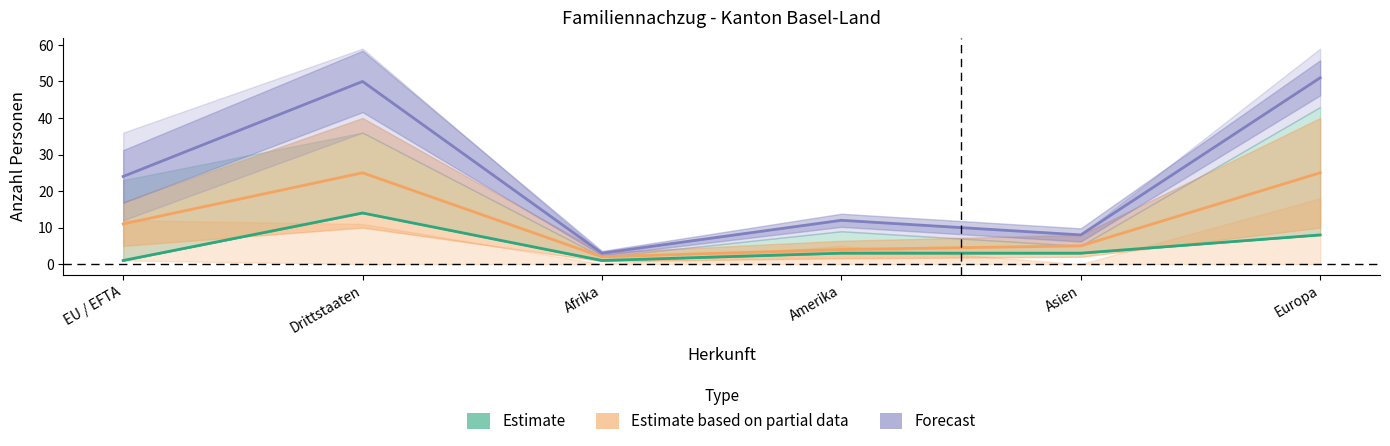

Is the value of Estimate based on partial data at Amerika greater than the value of Forecast at Europa?

No